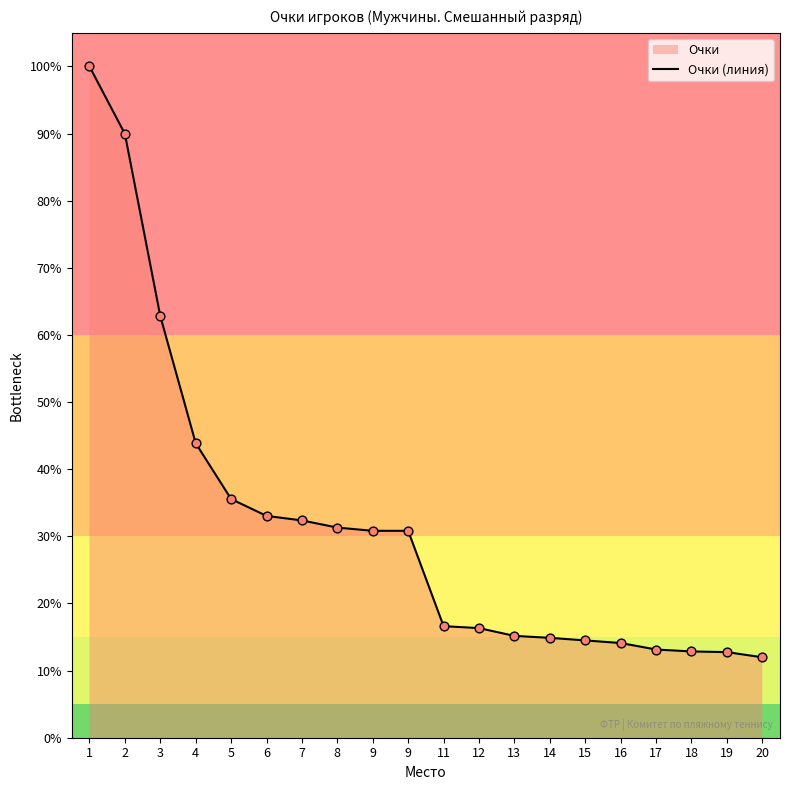

Approximately how many times larger is the value at 20 compared to 1?

0.1